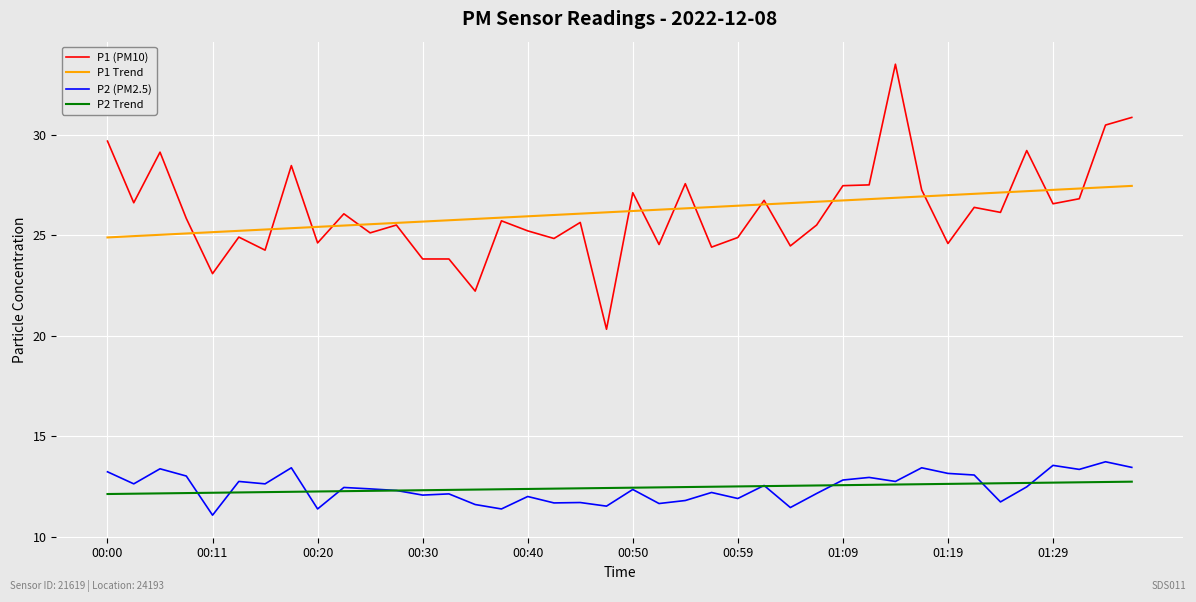

True or false: P1 (PM10) and P2 Trend cross at least once.

False